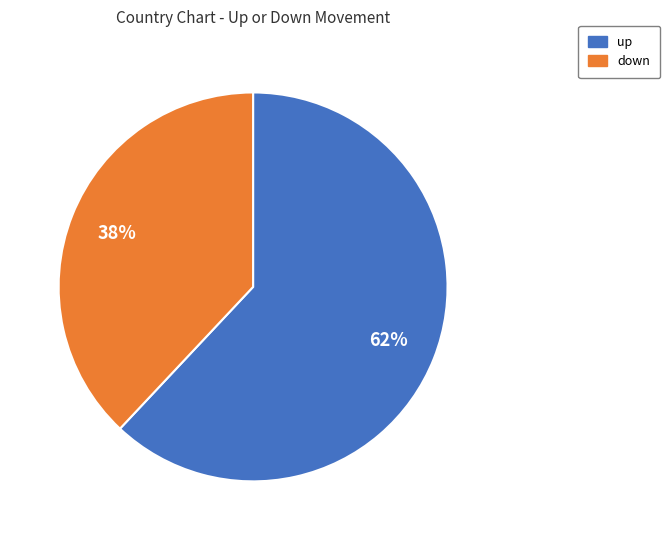

Does any single category account for the majority?

Yes